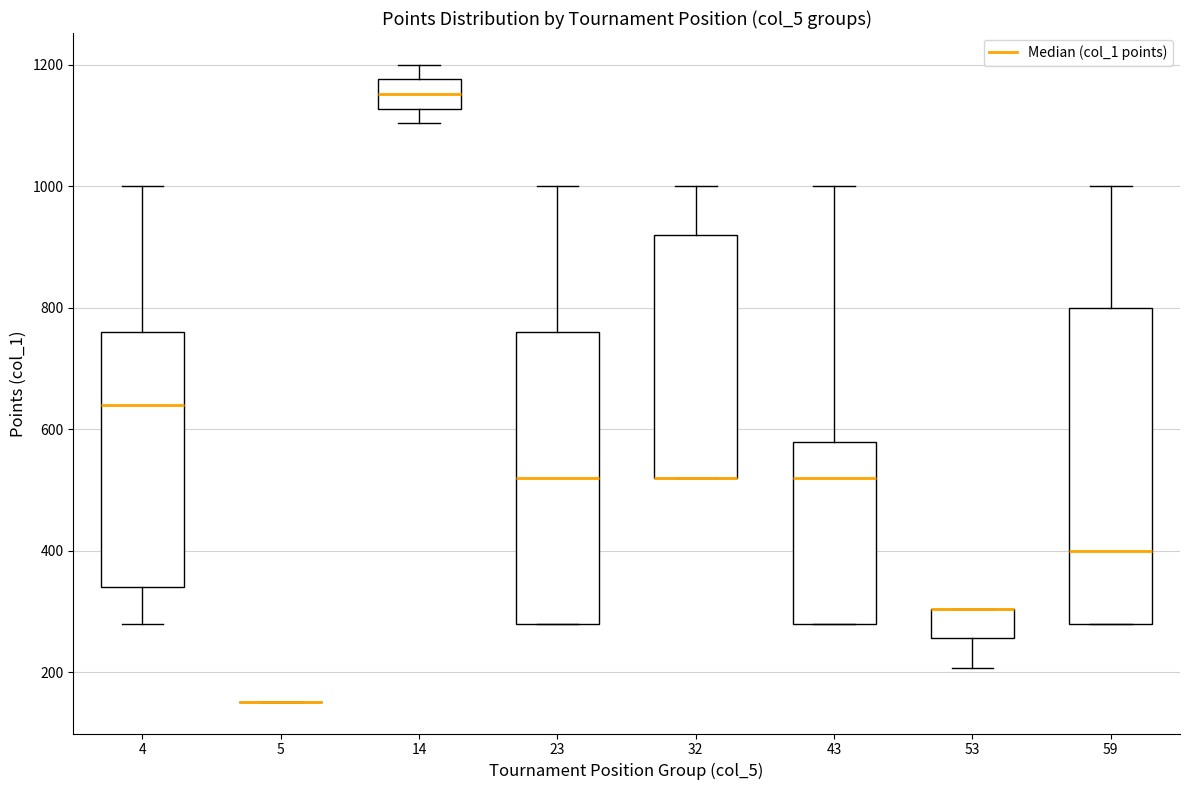

Which box is the tallest, from its lower edge to its upper edge?

59